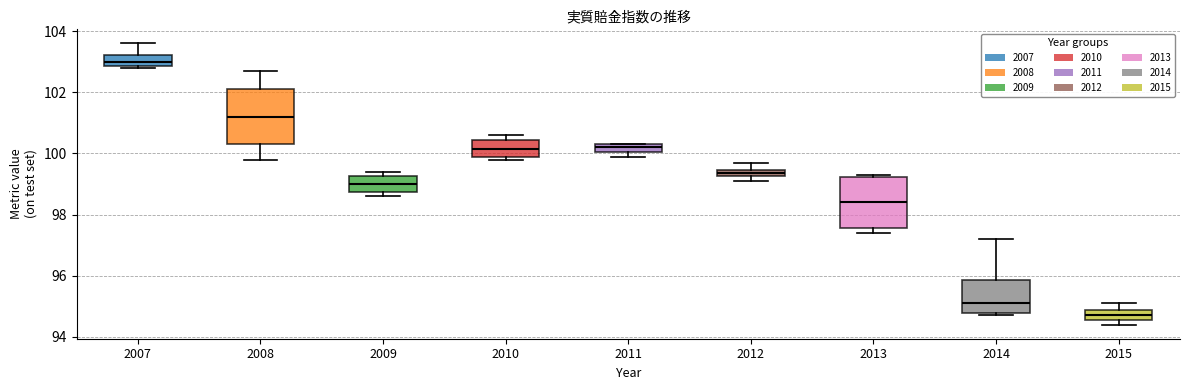

Where is the upper edge of the box at x = 2013 on the y-axis? The values are not printed on the chart, so give them approximately, as read against the axis.

99.2